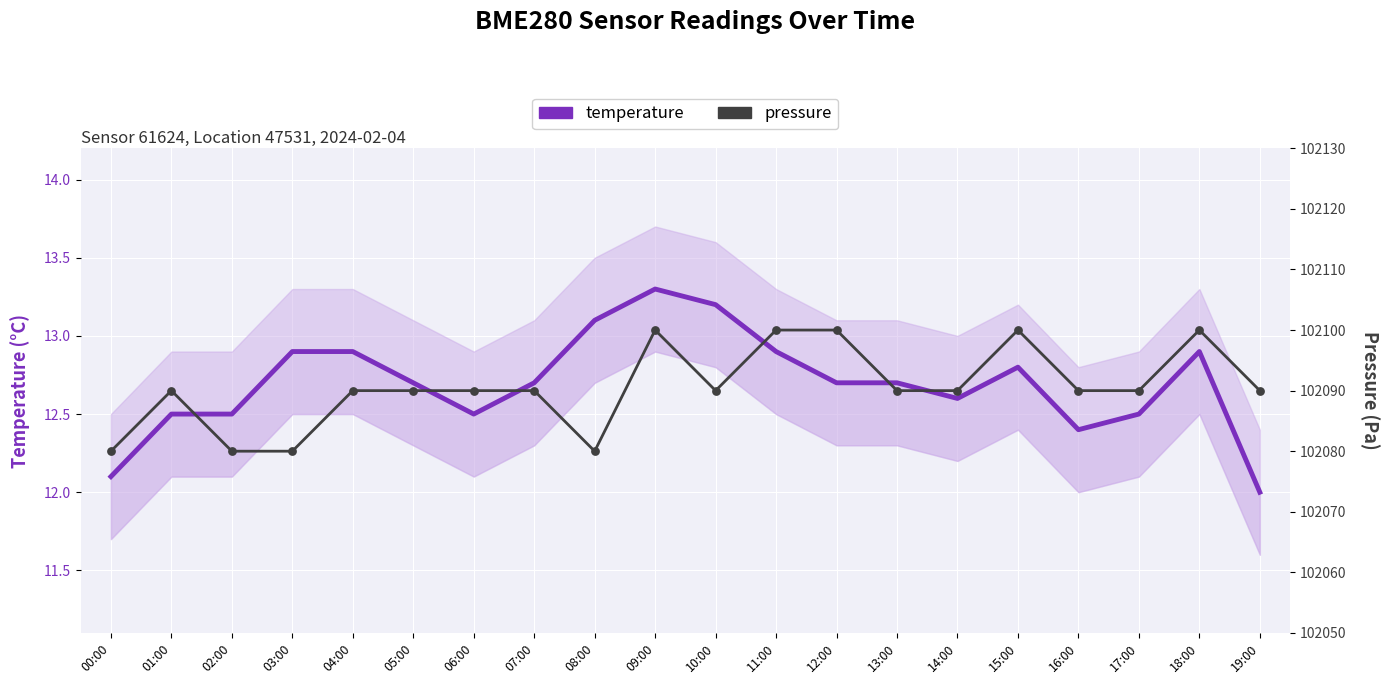

Which series reaches the minimum Y coordinate?

temperature